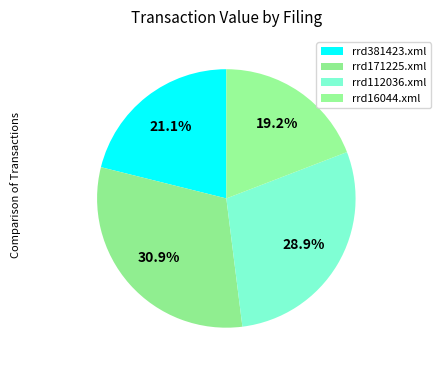

How many slices are in this pie chart?

4